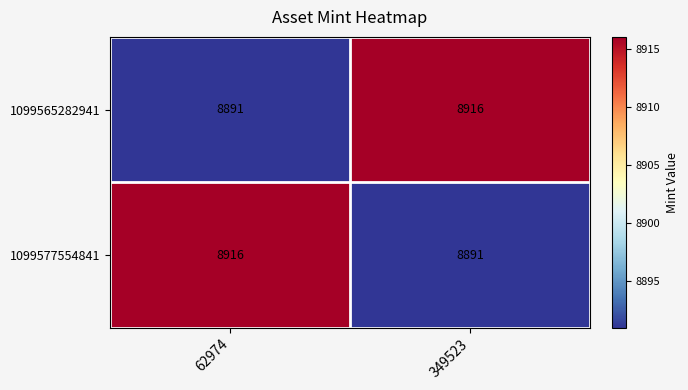

Reading left to right, list all the values displayed in this chart.

1099565282941: 62974=8891	349523=8916
1099577554841: 62974=8916	349523=8891